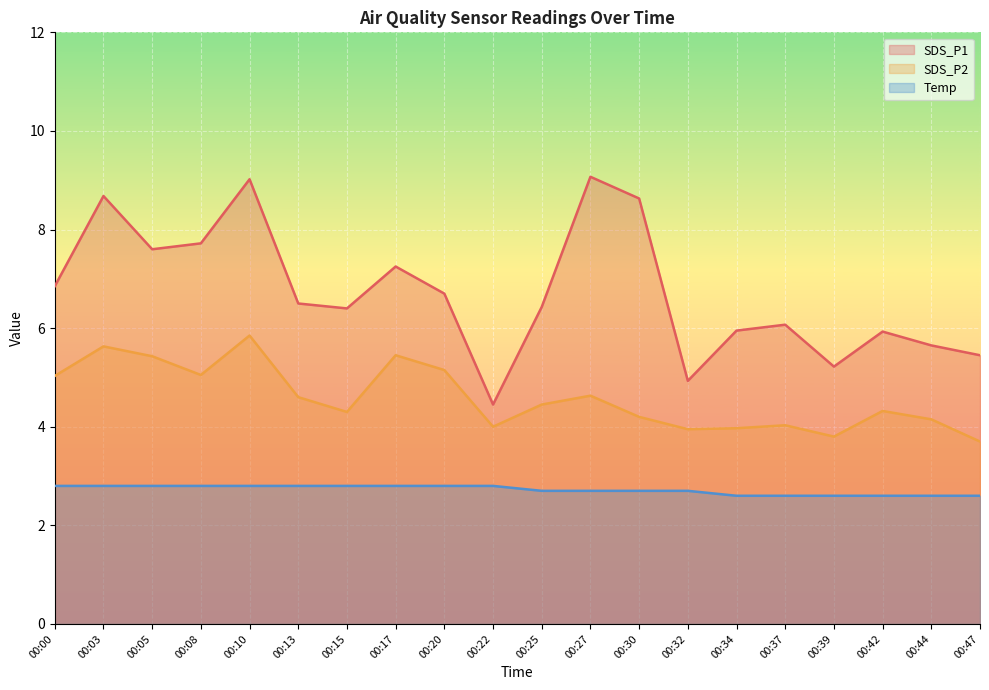

List the series in order of their peak value, highest first.

SDS_P1, SDS_P2, Temp